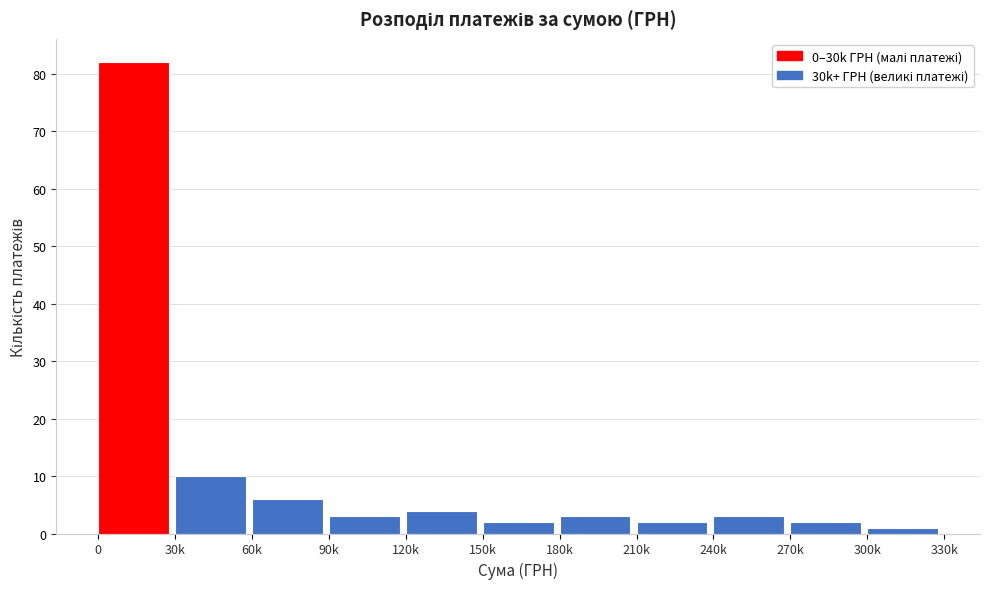

Reading left to right, list all the values displayed in this chart.

82	10	6	3	4	2	3	2	3	2	1